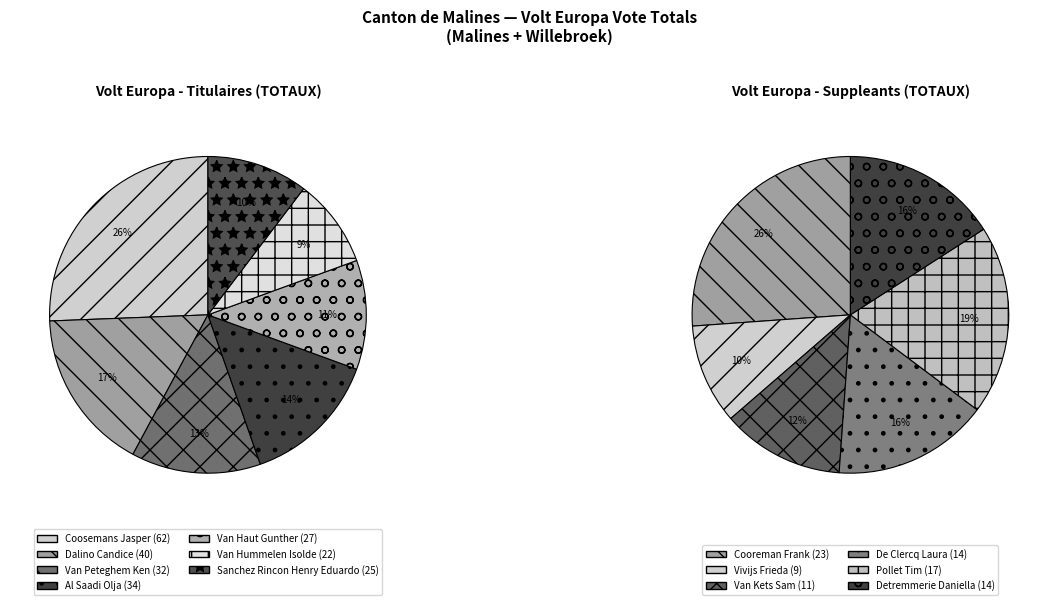

Is it true that 1 is 17% of the pie?

True